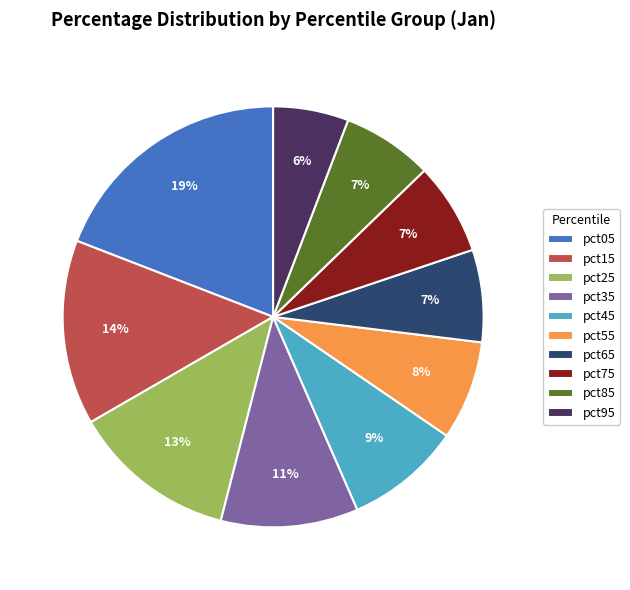

The pct15 slice represents 14% of the pie. True or false?

True